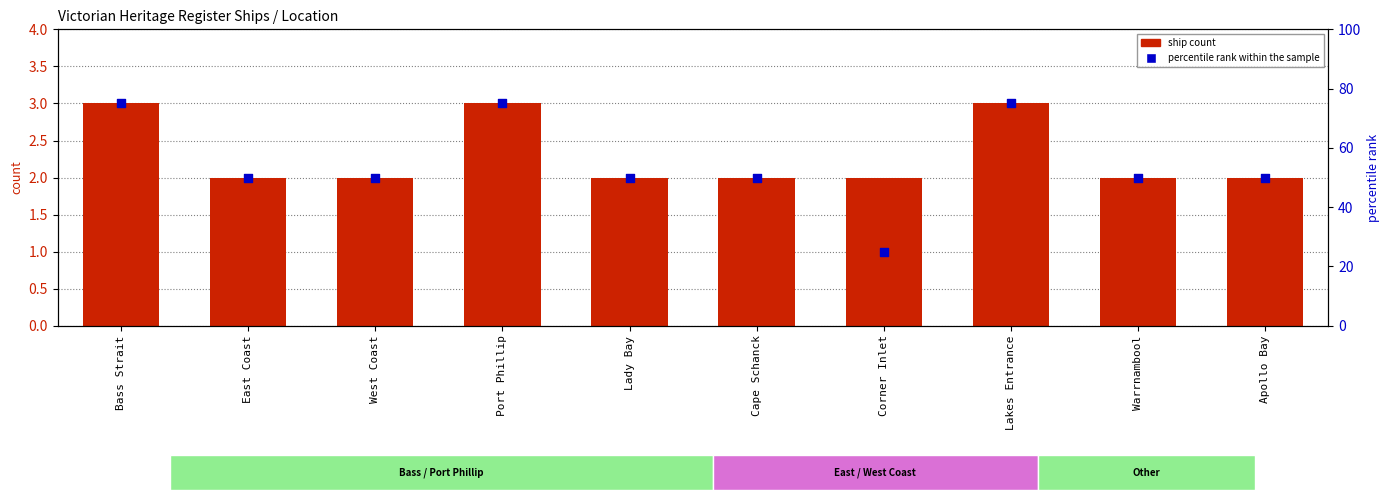

Which series contains the highest Y value?

percentile rank within the sample